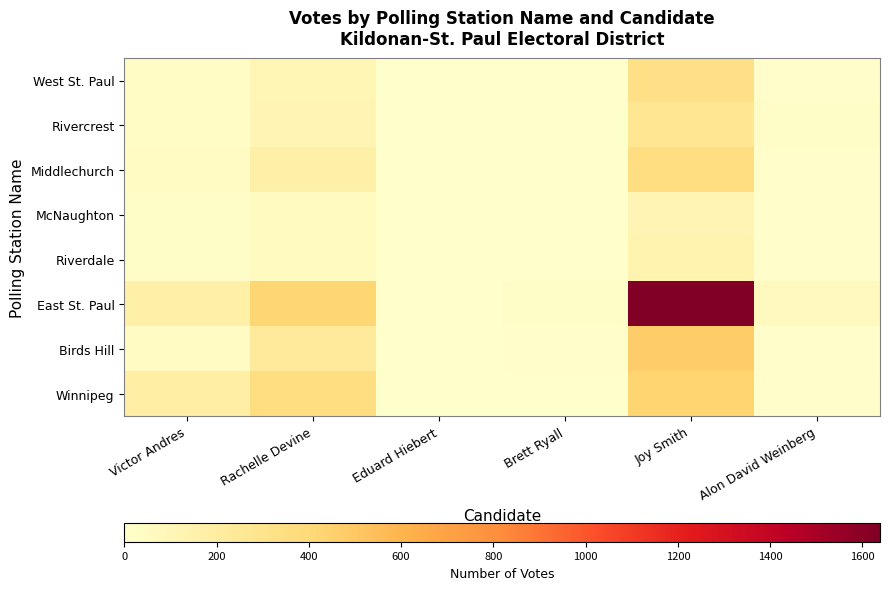

Reading left to right, extract all data points from this chart.

West St. Paul: Victor Andres=28	Rachelle Devine=103	Eduard Hiebert=0	Brett Ryall=2	Joy Smith=328	Alon David Weinberg=10
Rivercrest: Victor Andres=29	Rachelle Devine=120	Eduard Hiebert=2	Brett Ryall=2	Joy Smith=270	Alon David Weinberg=20
Middlechurch: Victor Andres=47	Rachelle Devine=167	Eduard Hiebert=5	Brett Ryall=2	Joy Smith=357	Alon David Weinberg=12
McNaughton: Victor Andres=22	Rachelle Devine=52	Eduard Hiebert=0	Brett Ryall=1	Joy Smith=119	Alon David Weinberg=9
Riverdale: Victor Andres=24	Rachelle Devine=54	Eduard Hiebert=0	Brett Ryall=2	Joy Smith=138	Alon David Weinberg=7
East St. Paul: Victor Andres=167	Rachelle Devine=419	Eduard Hiebert=2	Brett Ryall=24	Joy Smith=1638	Alon David Weinberg=62
Birds Hill: Victor Andres=46	Rachelle Devine=231	Eduard Hiebert=1	Brett Ryall=10	Joy Smith=472	Alon David Weinberg=19
Winnipeg: Victor Andres=188	Rachelle Devine=353	Eduard Hiebert=4	Brett Ryall=2	Joy Smith=433	Alon David Weinberg=11